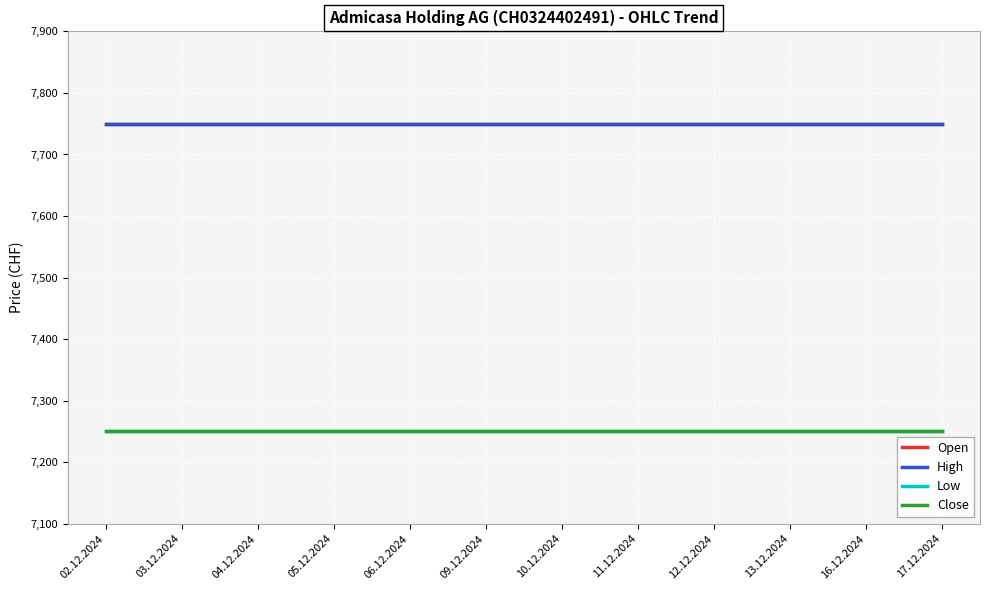

True or false: Low and Close cross at least once.

False